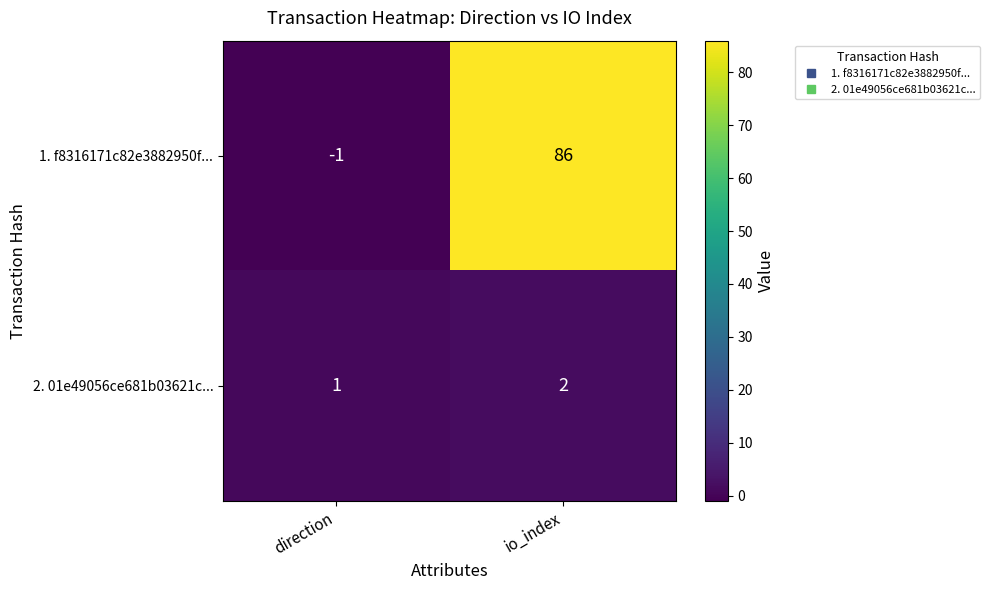

True or false: 1. f8316171c82e3882950f... has a value of 86 at io_index.

True